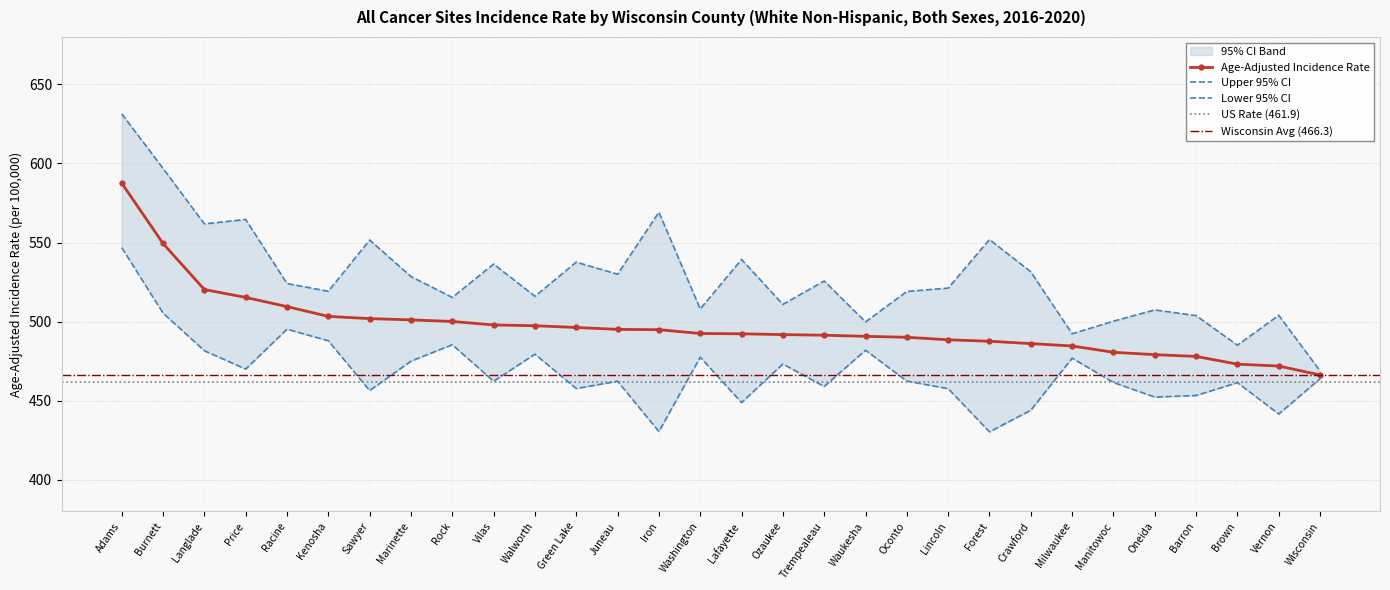

Which series has the largest total across all categories?

Upper 95% CI